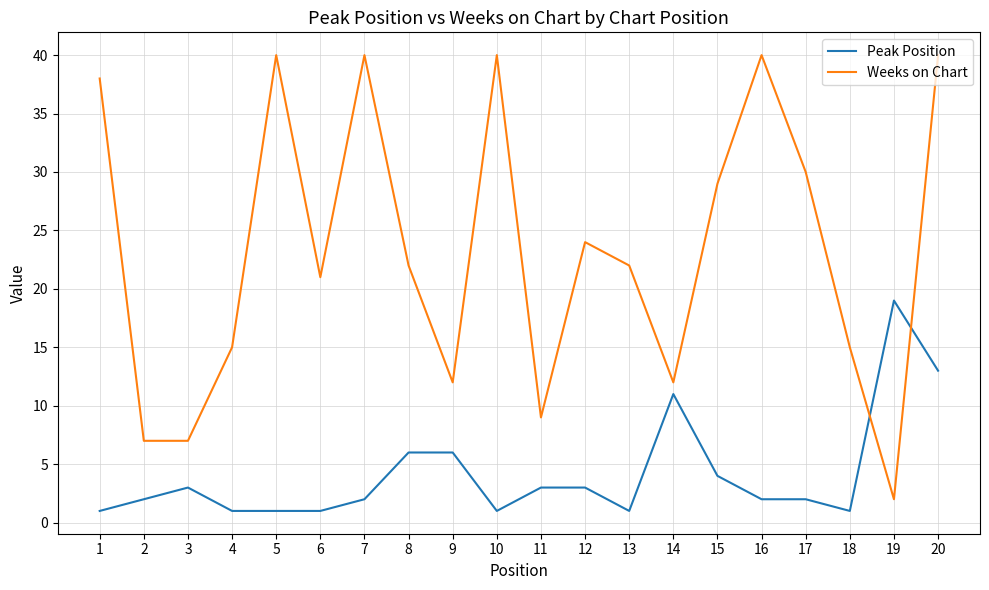

What is the approximate value of Peak Position at 3, to the nearest 5?

5